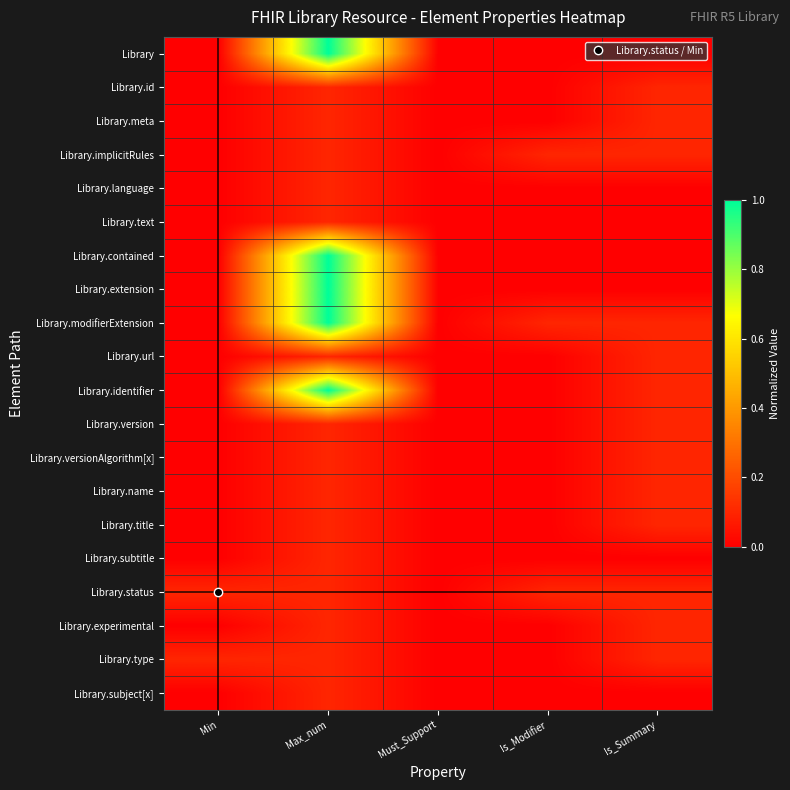

List the series in order of their peak value, highest first.

Library, Library.contained, Library.extension, Library.modifierExtension, Library.identifier, Library.id, Library.meta, Library.implicitRules, Library.language, Library.text, Library.url, Library.version, Library.versionAlgorithm[x], Library.name, Library.title, Library.subtitle, Library.status, Library.experimental, Library.type, Library.subject[x]